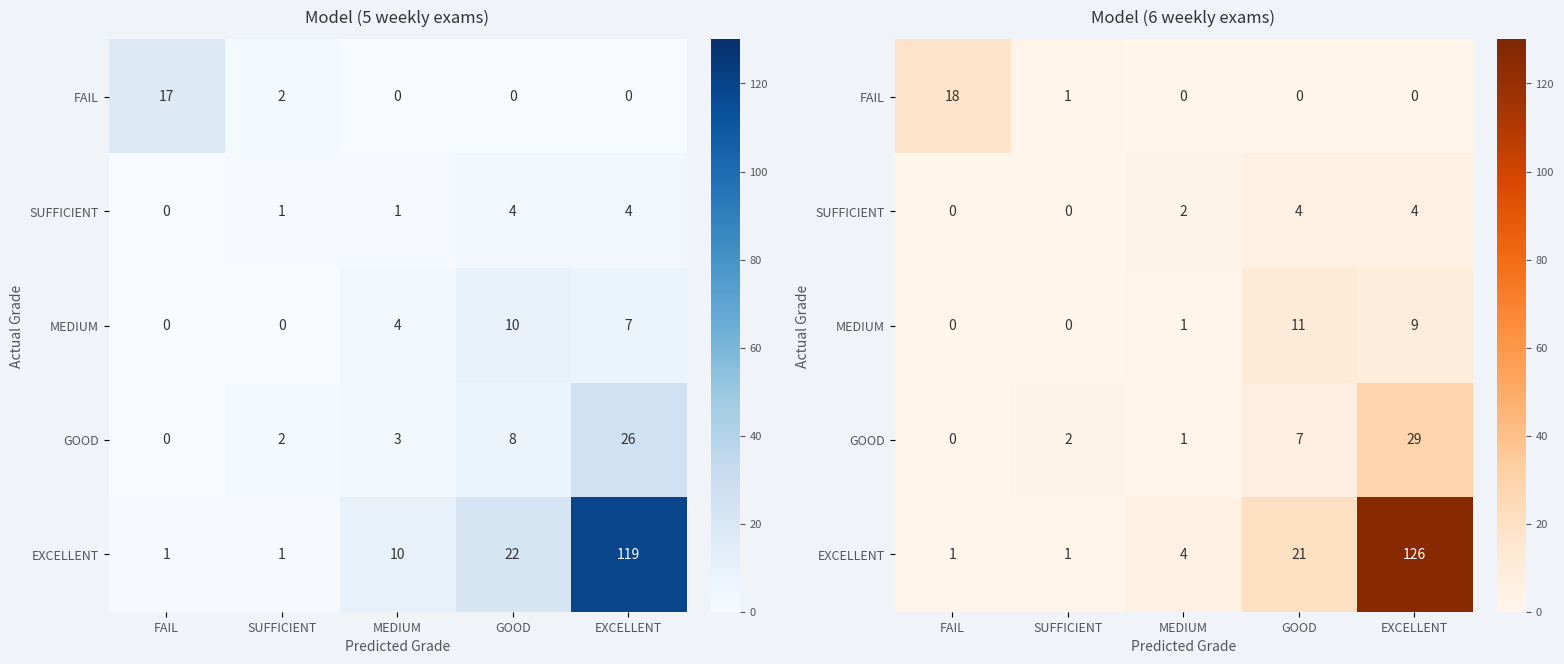

True or false: MEDIUM has a value of 14 at EXCELLENT.

False